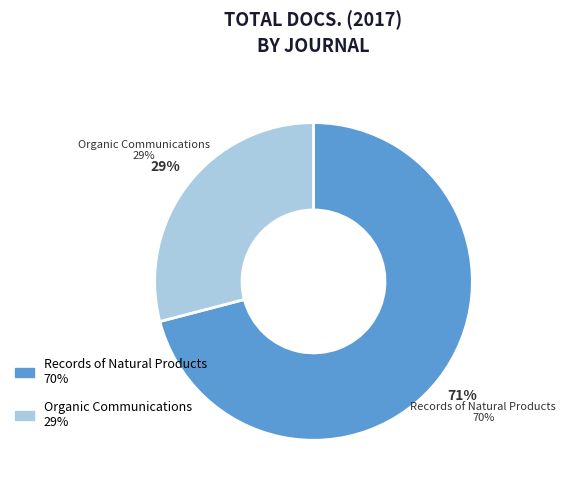

Combined, do Records of Natural Products and Organic Communications account for over 50%?

Yes